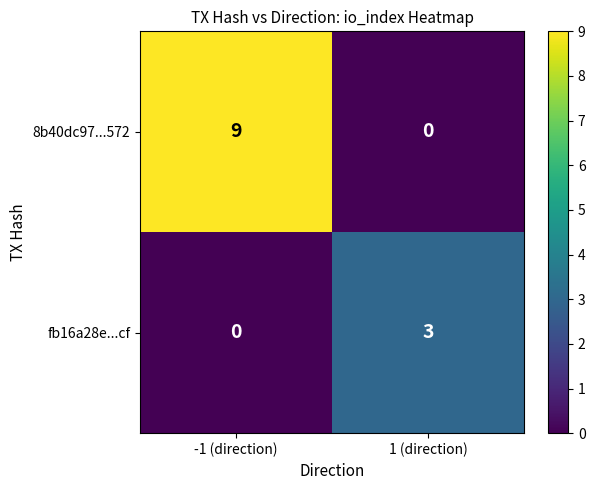

What is the sum of the 8b40dc97...572 values at 1 (direction) and -1 (direction)?

9